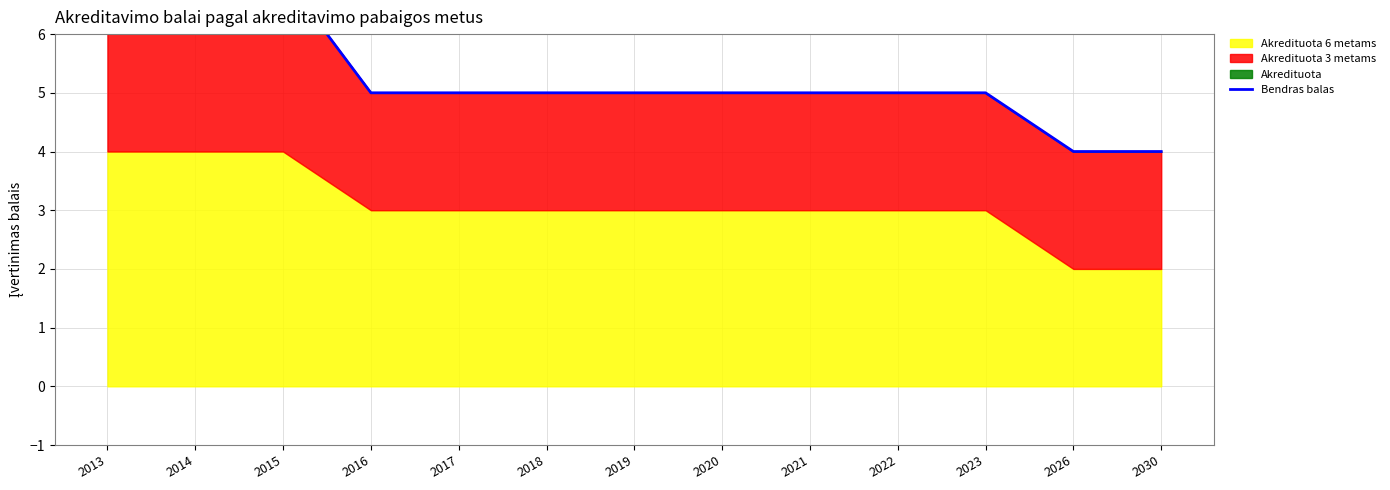

Which has a higher value, 2023 or 2030?

2023